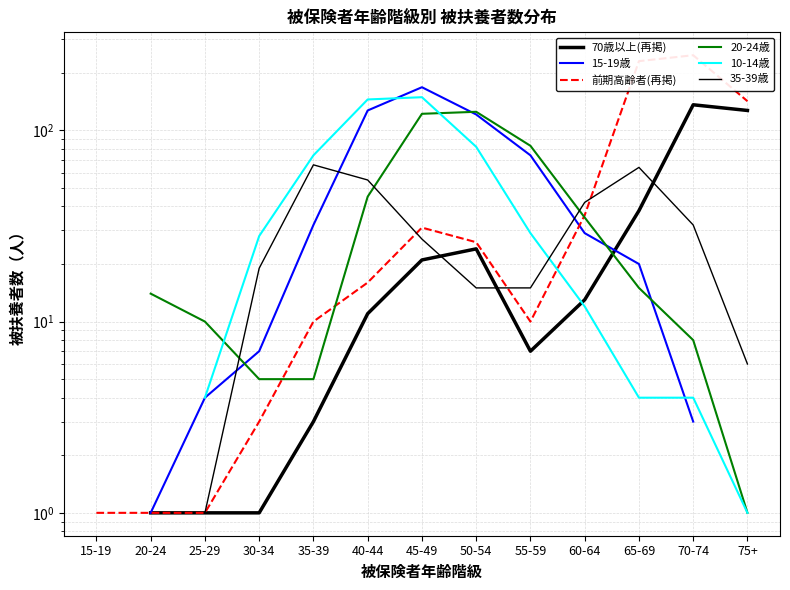

Count the 70歳以上(再掲) values in the range 1 to 24.

9